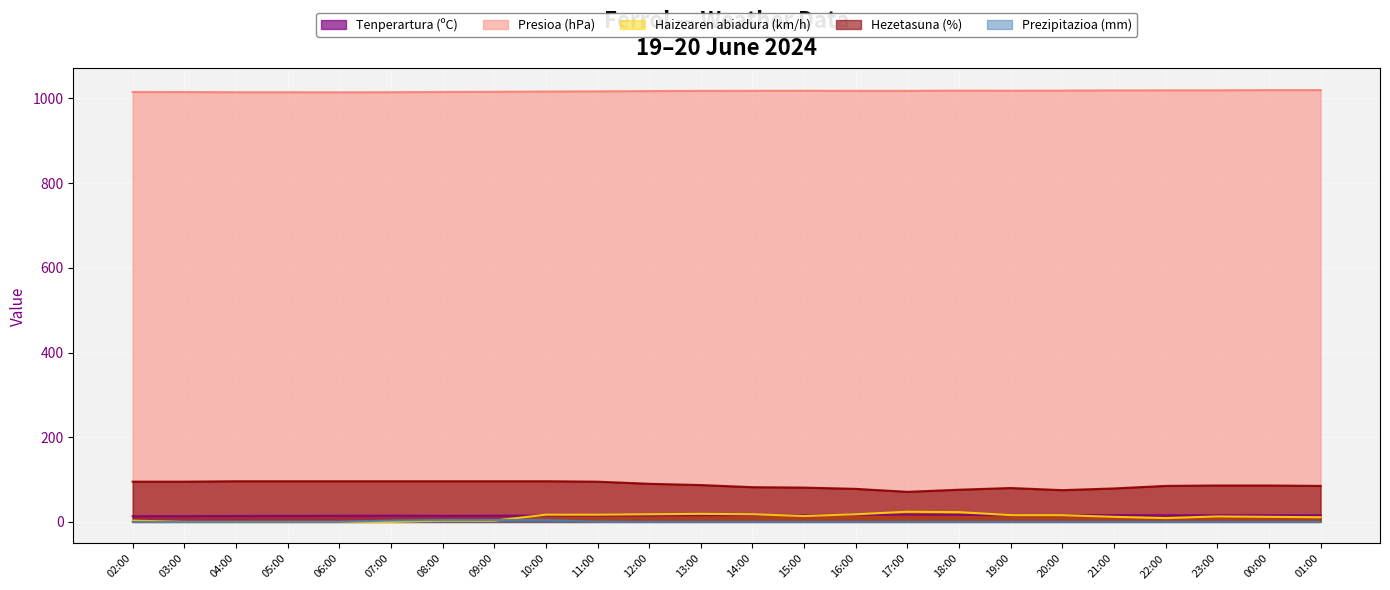

What is the value of the Hezetasuna (%) point at the 4th from the left?

96.0